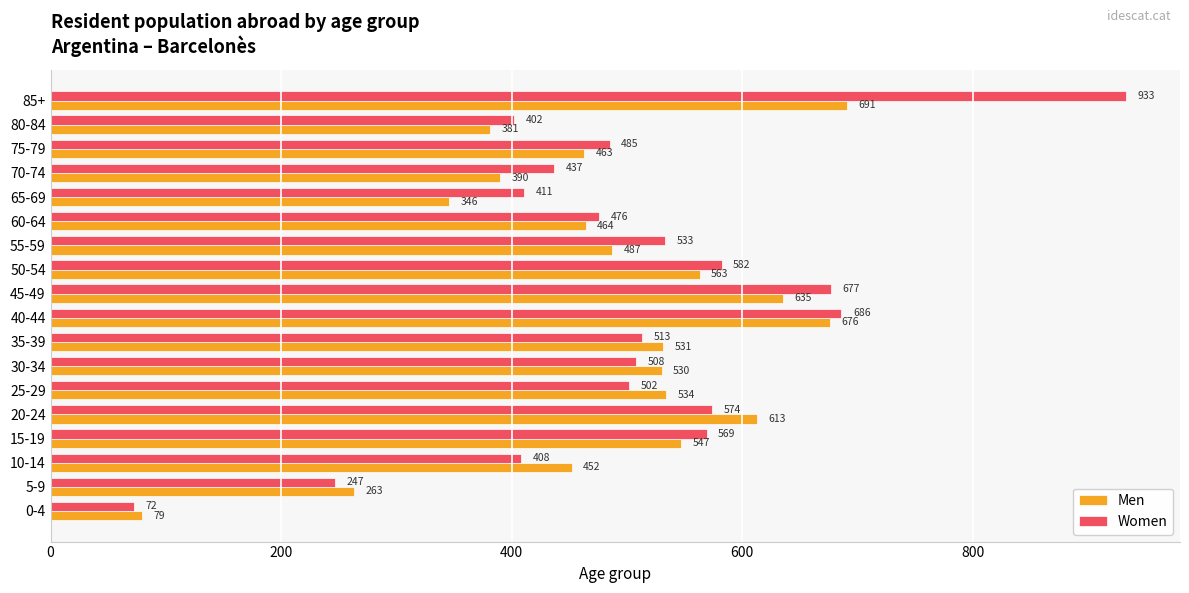

Is it true that Women equals 126 at 80-84?

False